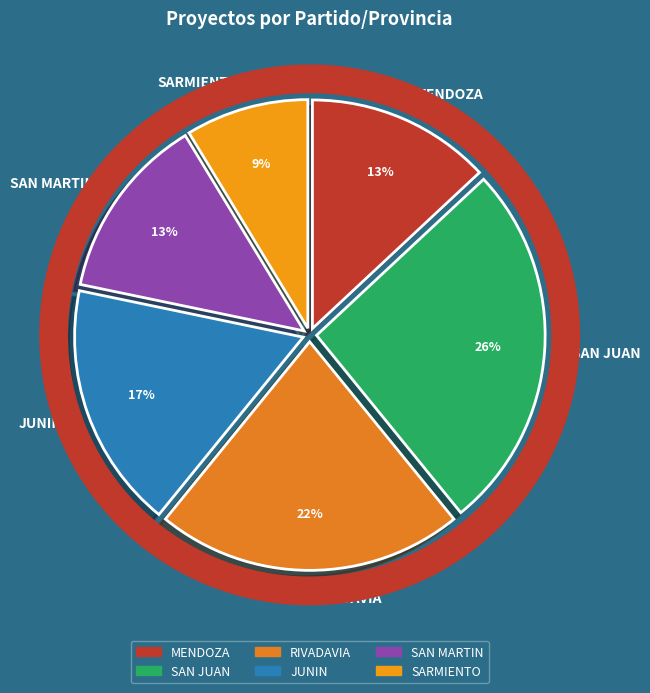

Which category has the smallest portion of the pie?

SARMIENTO